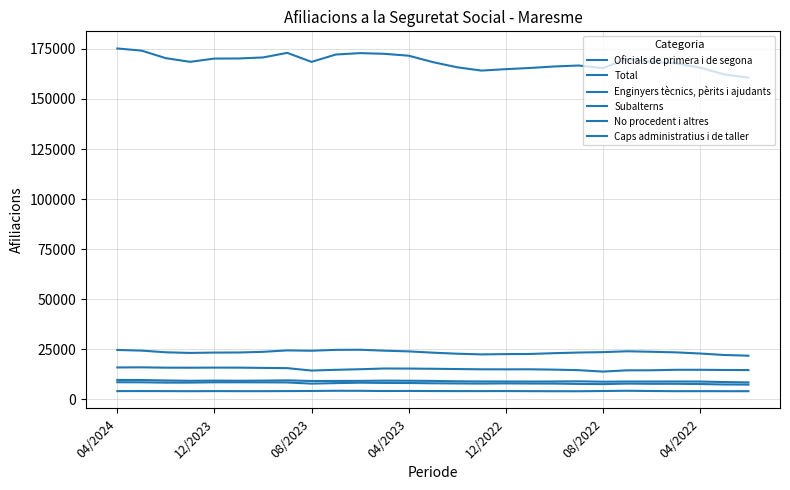

Which series has the widest spread of values?

Total